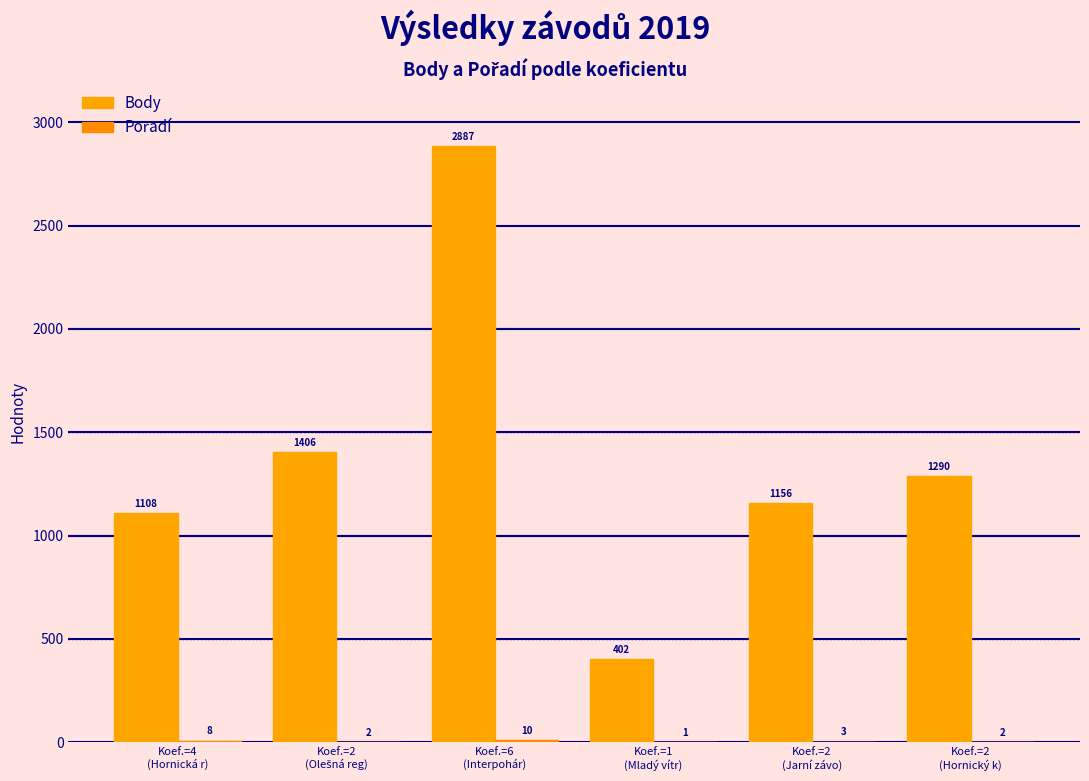

What is the minimum value for Pořadí?

1